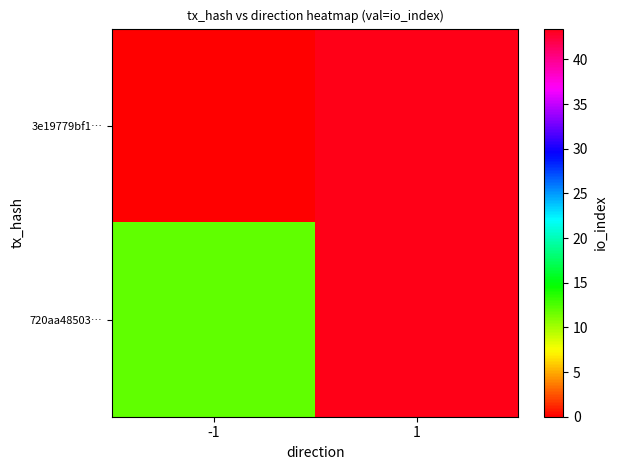

Which has a higher value, -1 or 1?

1